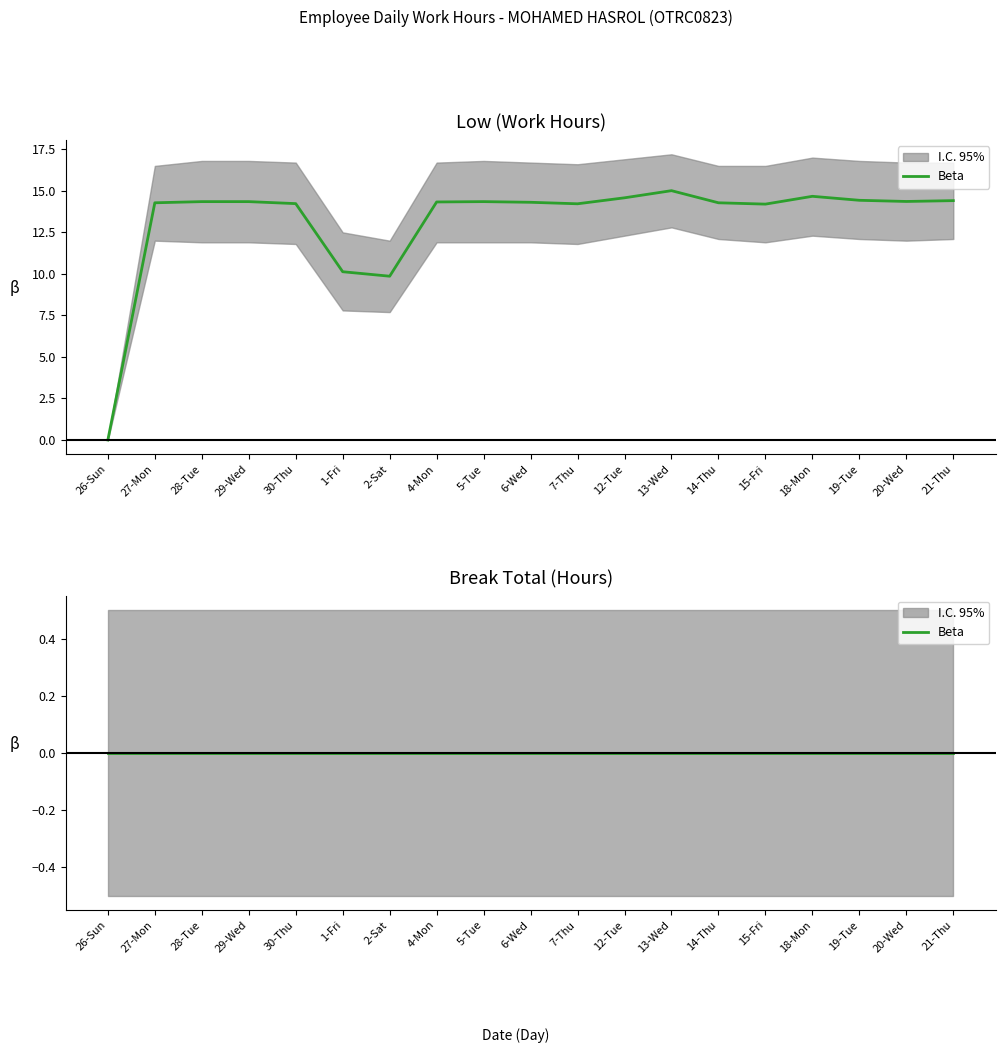

Is it true that the value at 5-Tue is 7.5?

False